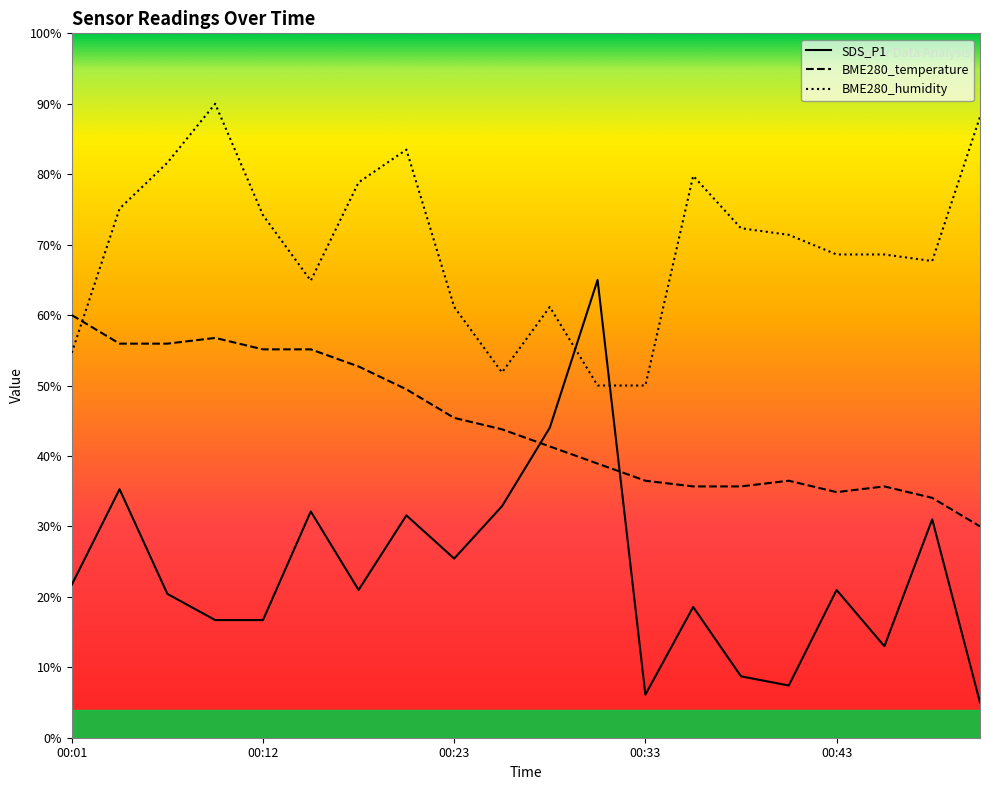

What is the difference between the maximum and minimum values in the BME280_humidity series?

40.0